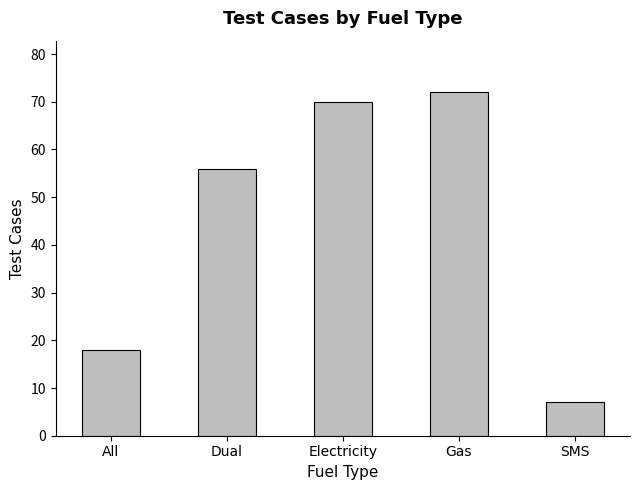

How many data points does each series have?

5